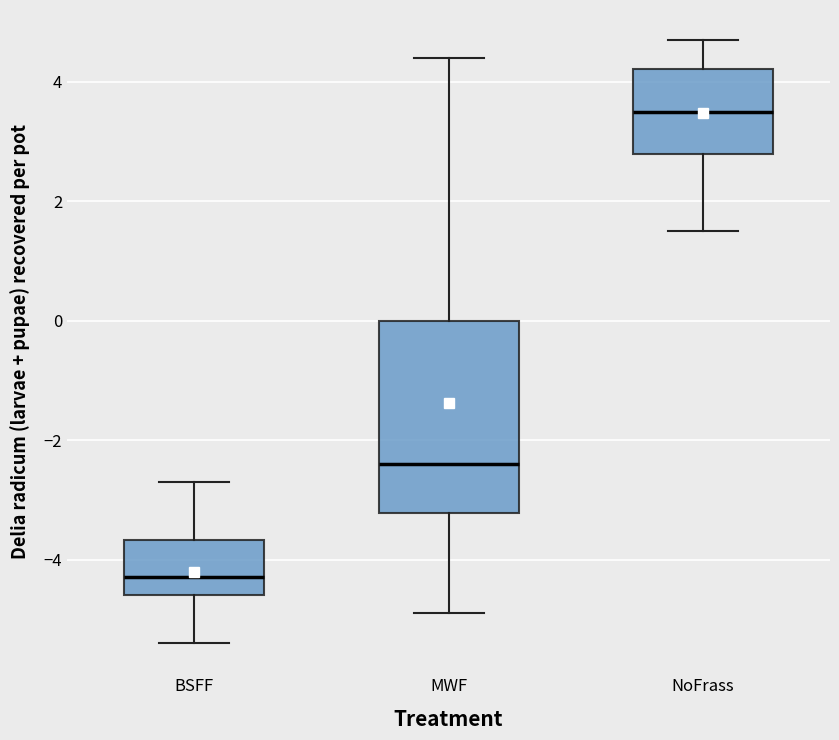

Which box is the tallest, from its lower edge to its upper edge?

MWF